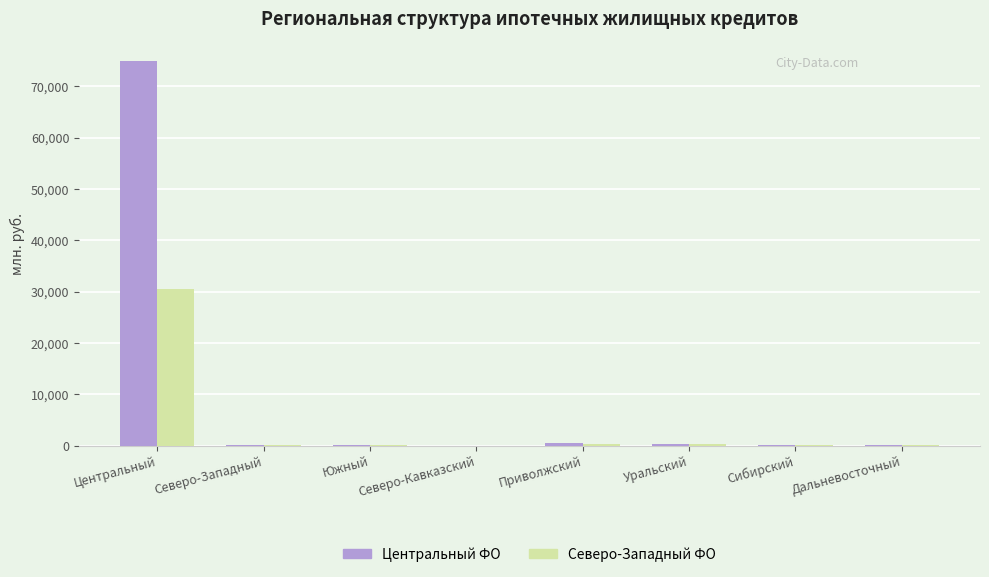

Which series changed the most between Центральный and Сибирский?

Центральный ФО